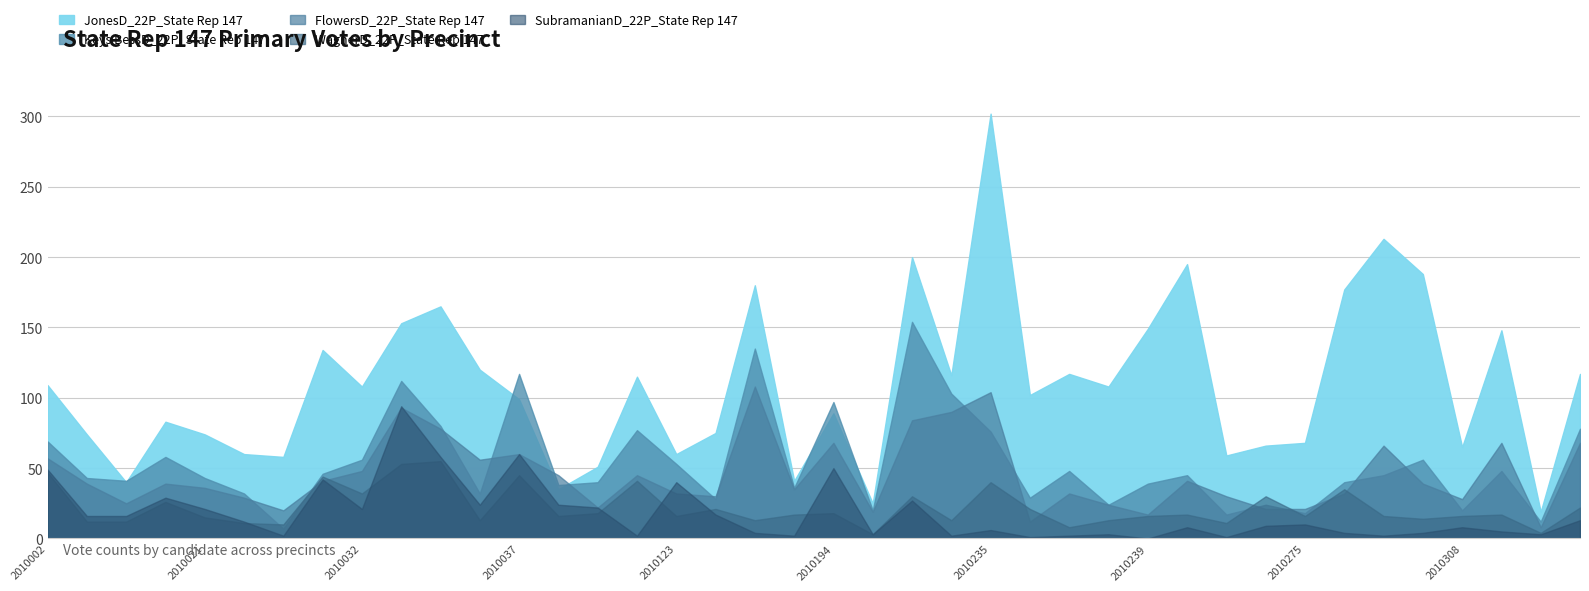

Which series has the largest range (max minus min)?

JonesD_22P_State Rep 147